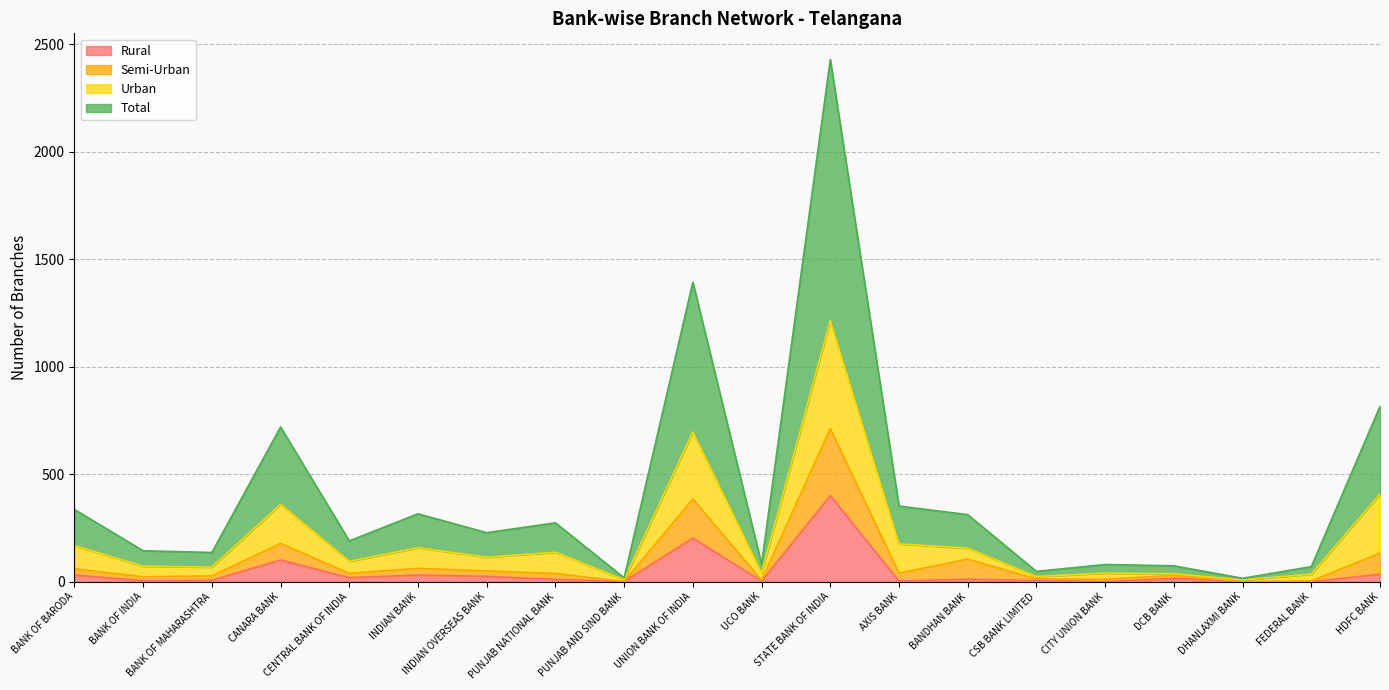

What is the difference between the maximum and minimum values in the Total series?

1207